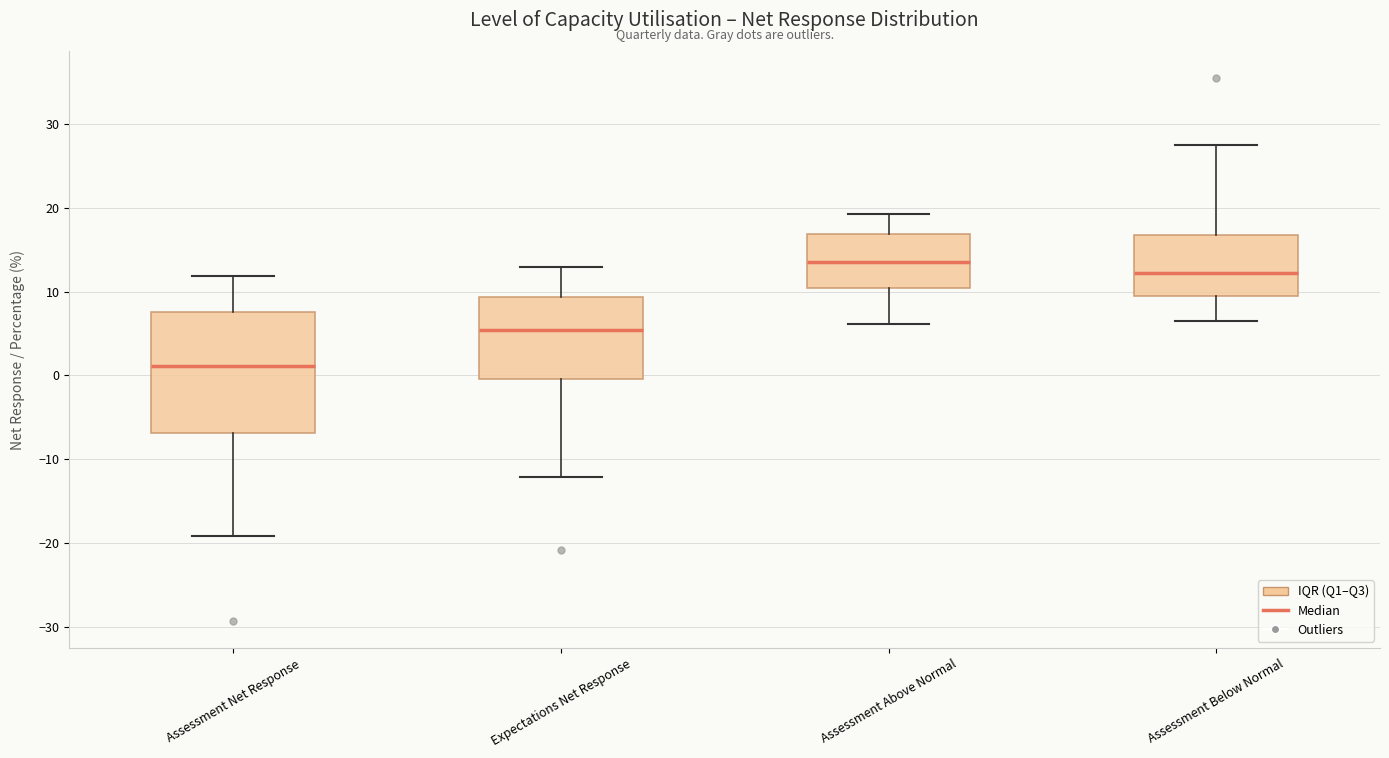

Which box's median line is the highest?

Assessment Above Normal